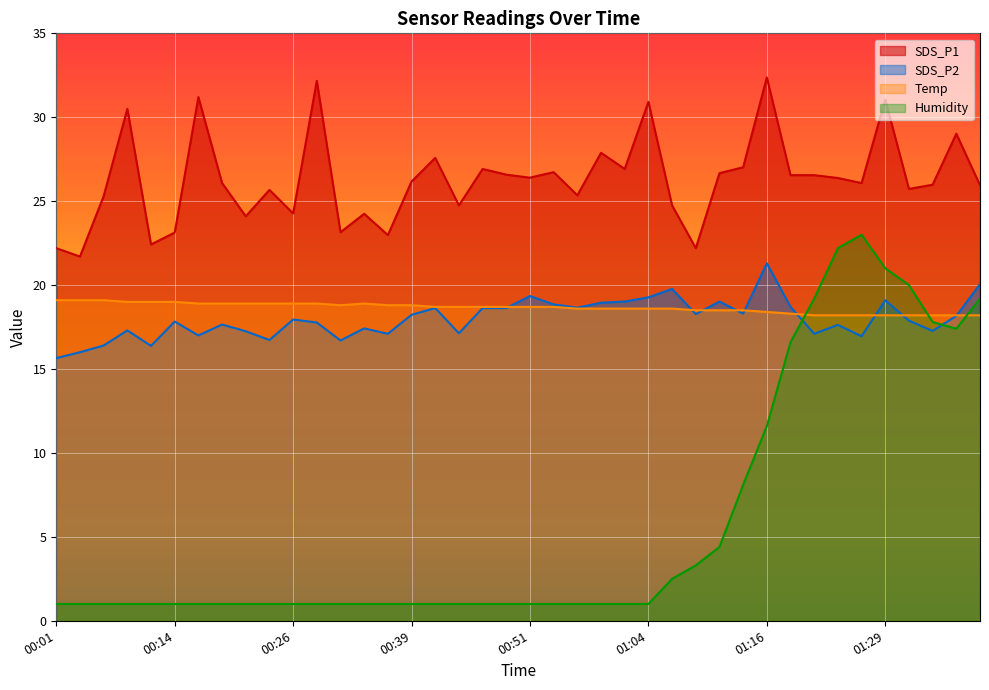

Reading left to right, transcribe all the data shown in this chart.

SDS_P1: 00:01=22.2	00:04=21.7	00:06=25.3	00:08=30.5	00:11=22.4	00:14=23.1	00:16=31.2	00:19=26.1	00:21=24.1	00:24=25.7	00:26=24.3	00:29=32.2	00:31=23.1	00:34=24.2	00:36=23.0	00:39=26.2	00:41=27.6	00:44=24.8	00:46=26.9	00:49=26.6	00:51=26.4	00:54=26.7	00:56=25.4	00:59=27.9	01:01=26.9	01:04=30.9	01:06=24.8	01:09=22.2	01:11=26.7	01:14=27.0	01:16=32.4	01:19=26.6	01:21=26.6	01:24=26.4	01:27=26.1	01:29=31.1	01:32=25.7	01:34=26.0	01:37=29.0	01:39=25.9
SDS_P2: 00:01=15.7	00:04=16.0	00:06=16.4	00:08=17.3	00:11=16.4	00:14=17.8	00:16=17.0	00:19=17.6	00:21=17.2	00:24=16.7	00:26=17.9	00:29=17.8	00:31=16.7	00:34=17.4	00:36=17.1	00:39=18.2	00:41=18.6	00:44=17.1	00:46=18.6	00:49=18.6	00:51=19.4	00:54=18.9	00:56=18.6	00:59=18.9	01:01=19.0	01:04=19.3	01:06=19.8	01:09=18.3	01:11=19.0	01:14=18.3	01:16=21.3	01:19=18.7	01:21=17.1	01:24=17.6	01:27=16.9	01:29=19.1	01:32=17.9	01:34=17.3	01:37=18.2	01:39=20.1
Temp: 00:01=19.1	00:04=19.1	00:06=19.1	00:08=19.0	00:11=19.0	00:14=19.0	00:16=18.9	00:19=18.9	00:21=18.9	00:24=18.9	00:26=18.9	00:29=18.9	00:31=18.8	00:34=18.9	00:36=18.8	00:39=18.8	00:41=18.7	00:44=18.7	00:46=18.7	00:49=18.7	00:51=18.7	00:54=18.7	00:56=18.6	00:59=18.6	01:01=18.6	01:04=18.6	01:06=18.6	01:09=18.5	01:11=18.5	01:14=18.5	01:16=18.4	01:19=18.3	01:21=18.2	01:24=18.2	01:27=18.2	01:29=18.2	01:32=18.2	01:34=18.2	01:37=18.2	01:39=18.2
Humidity: 00:01=1.0	00:04=1.0	00:06=1.0	00:08=1.0	00:11=1.0	00:14=1.0	00:16=1.0	00:19=1.0	00:21=1.0	00:24=1.0	00:26=1.0	00:29=1.0	00:31=1.0	00:34=1.0	00:36=1.0	00:39=1.0	00:41=1.0	00:44=1.0	00:46=1.0	00:49=1.0	00:51=1.0	00:54=1.0	00:56=1.0	00:59=1.0	01:01=1.0	01:04=1.0	01:06=2.5	01:09=3.3	01:11=4.4	01:14=8.1	01:16=11.6	01:19=16.6	01:21=19.2	01:24=22.2	01:27=23.0	01:29=21.0	01:32=20.0	01:34=17.8	01:37=17.4	01:39=19.2